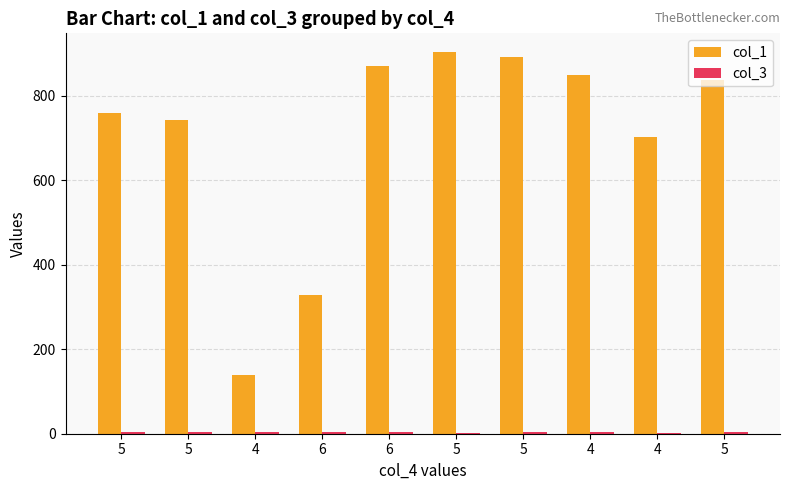

What is the label of the 7th bar from the right?

6